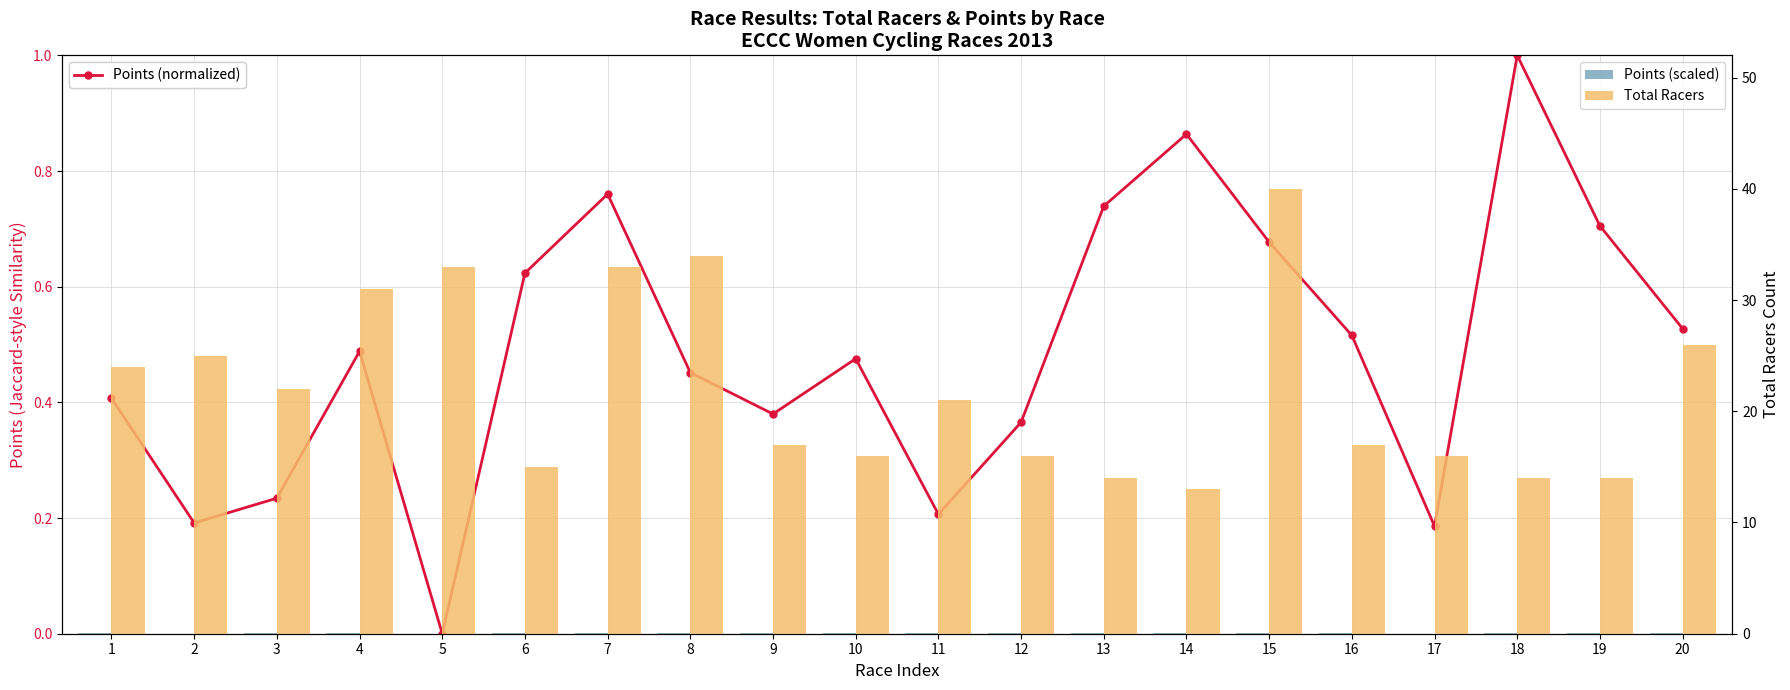

What is the sum of all Points (scaled) values?

1.0